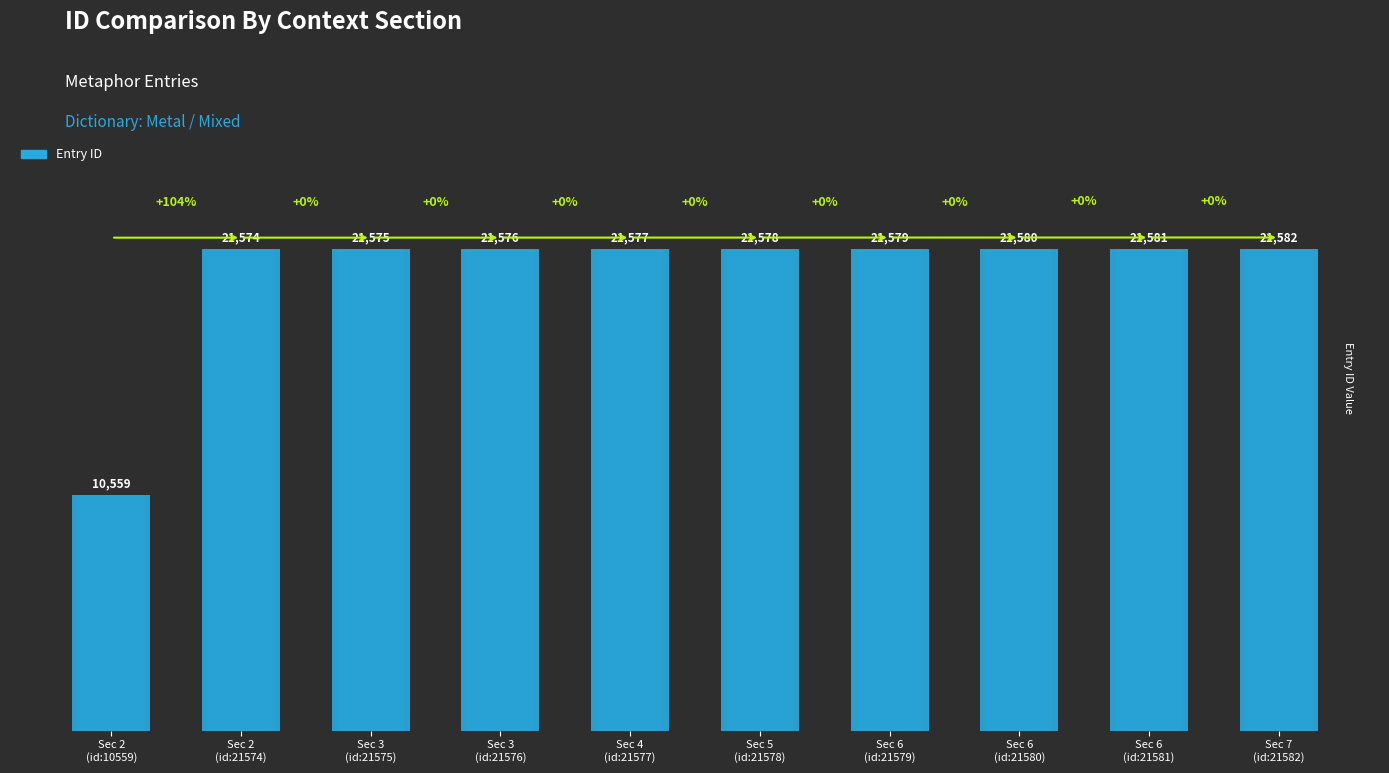

What position from the left is Sec 2
(id:10559)?

1